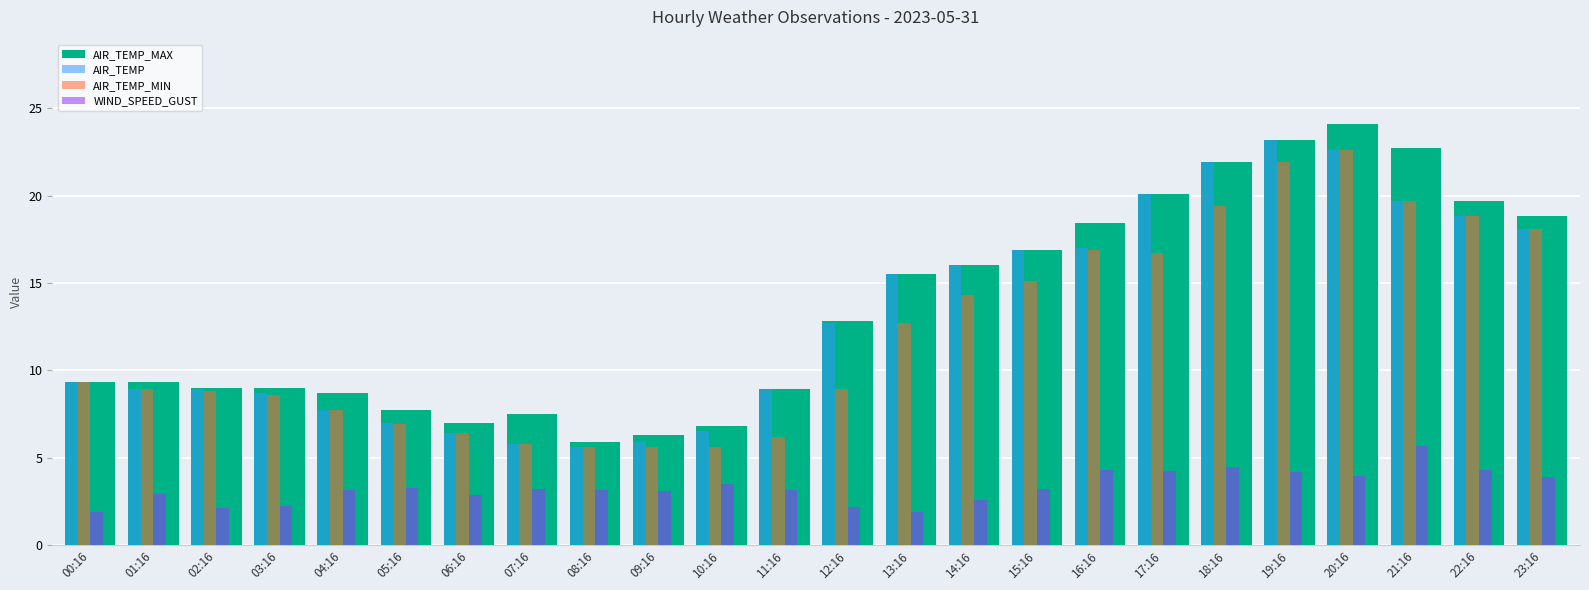

What is the spread (max minus min) of values at 22:16?

15.4